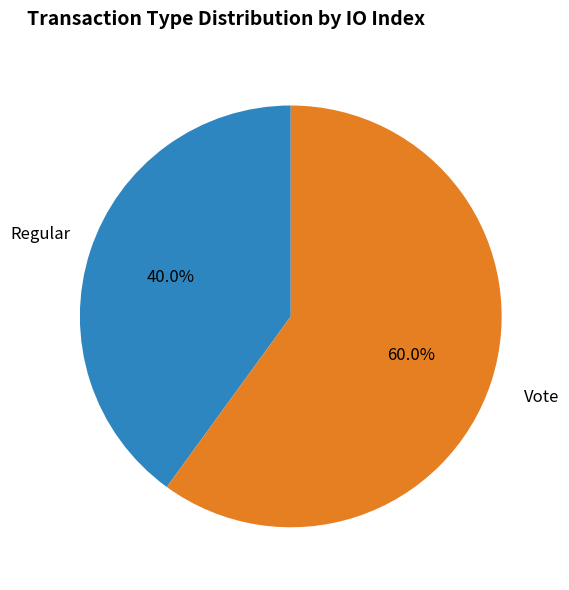

Is there a majority slice in this chart?

Yes